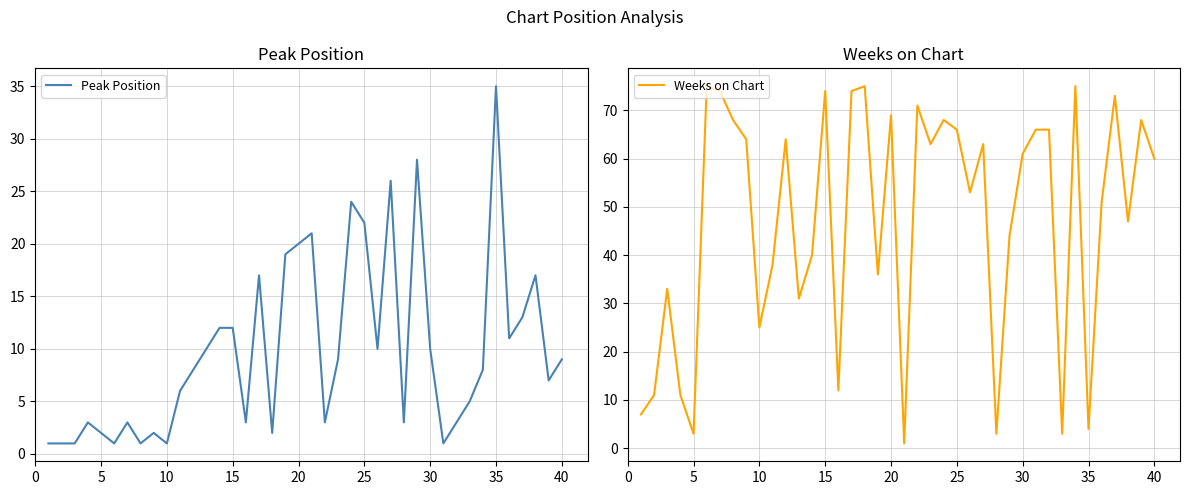

The Peak Position series shows 12 at 40. True or false?

False